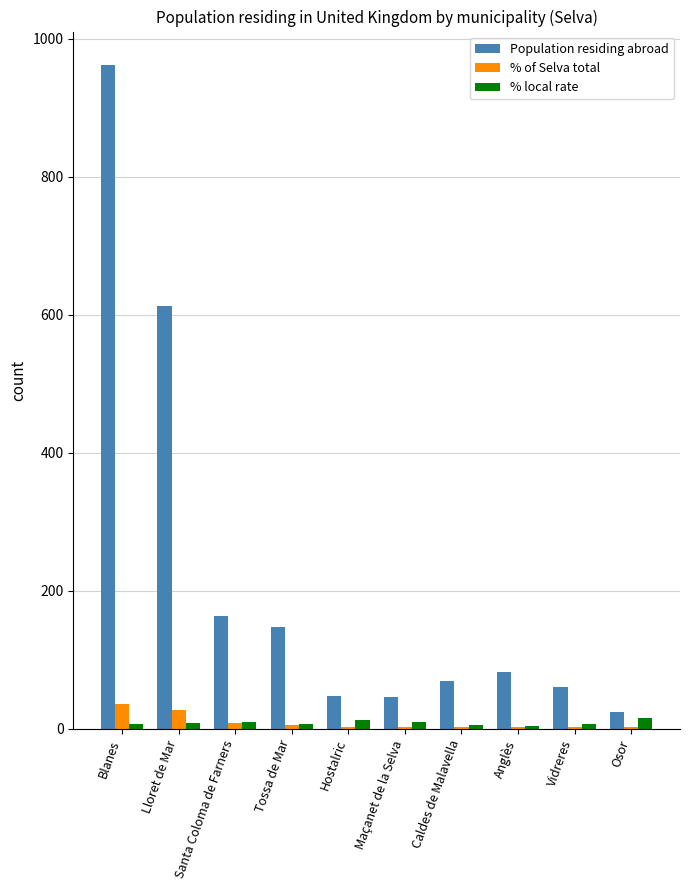

What is the maximum value for % of Selva total?

36.1